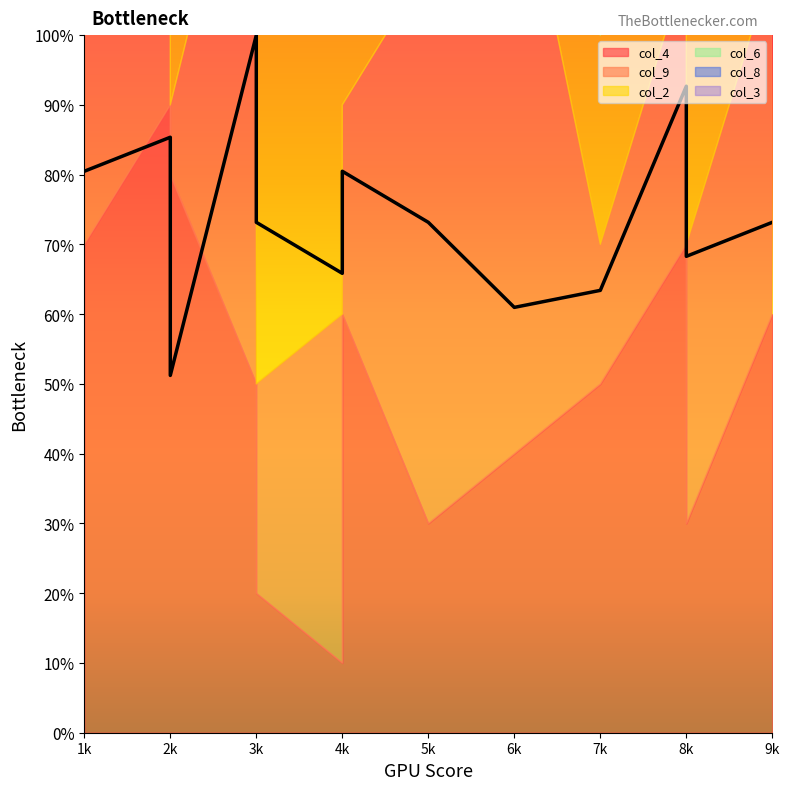

True or false: col_8 and col_3 cross at least once.

True